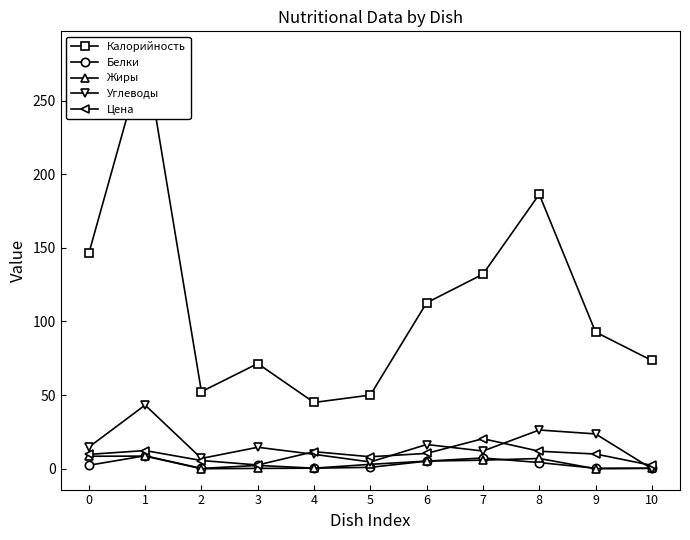

Which has a higher value, 2 or 9?

9